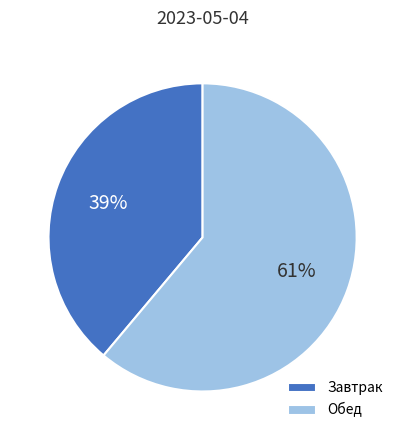

Does any single category account for the majority?

Yes